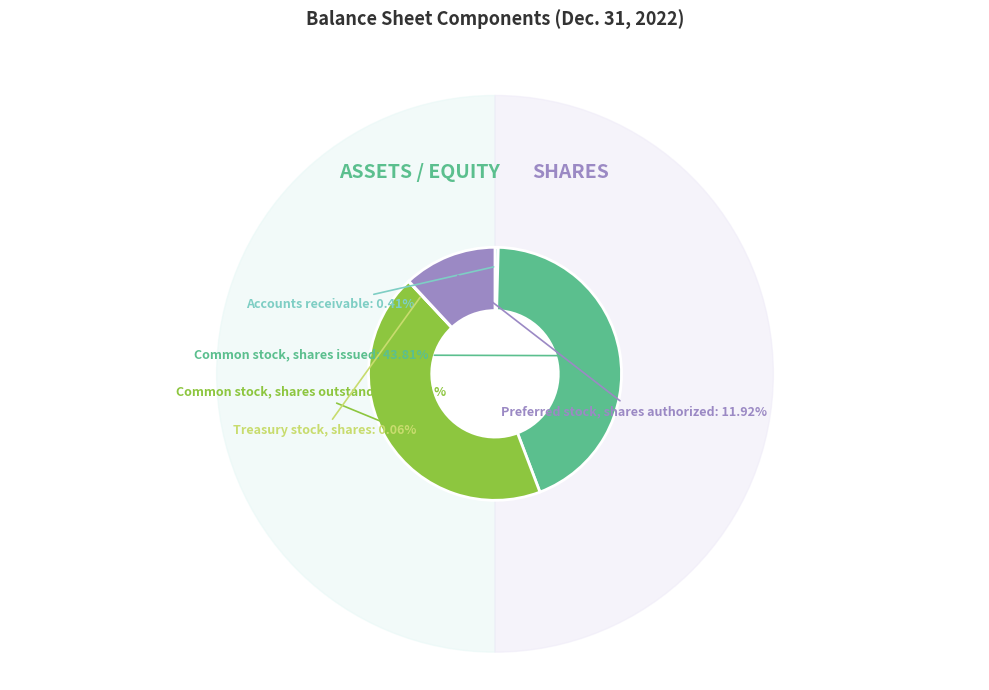

How many segments does this pie chart have?

5